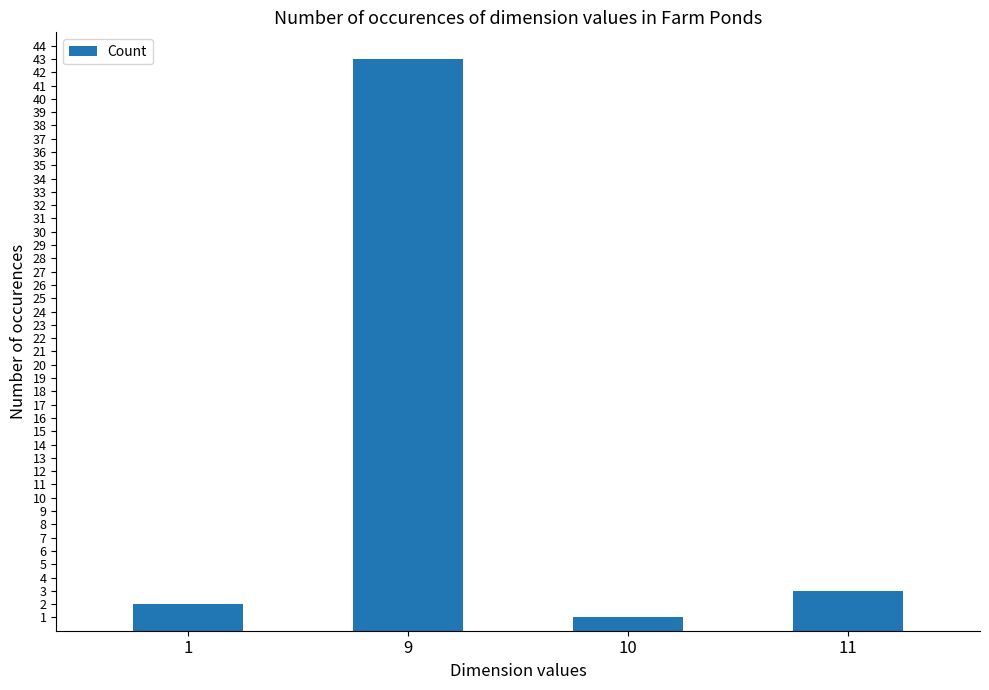

List the labels in order of value, smallest first.

10, 1, 11, 9